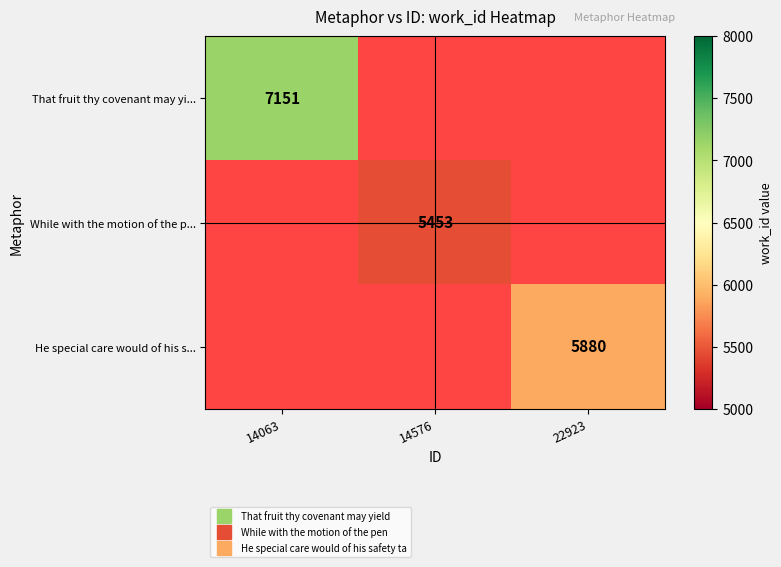

How many values in He special care would of his s... are above zero?

1